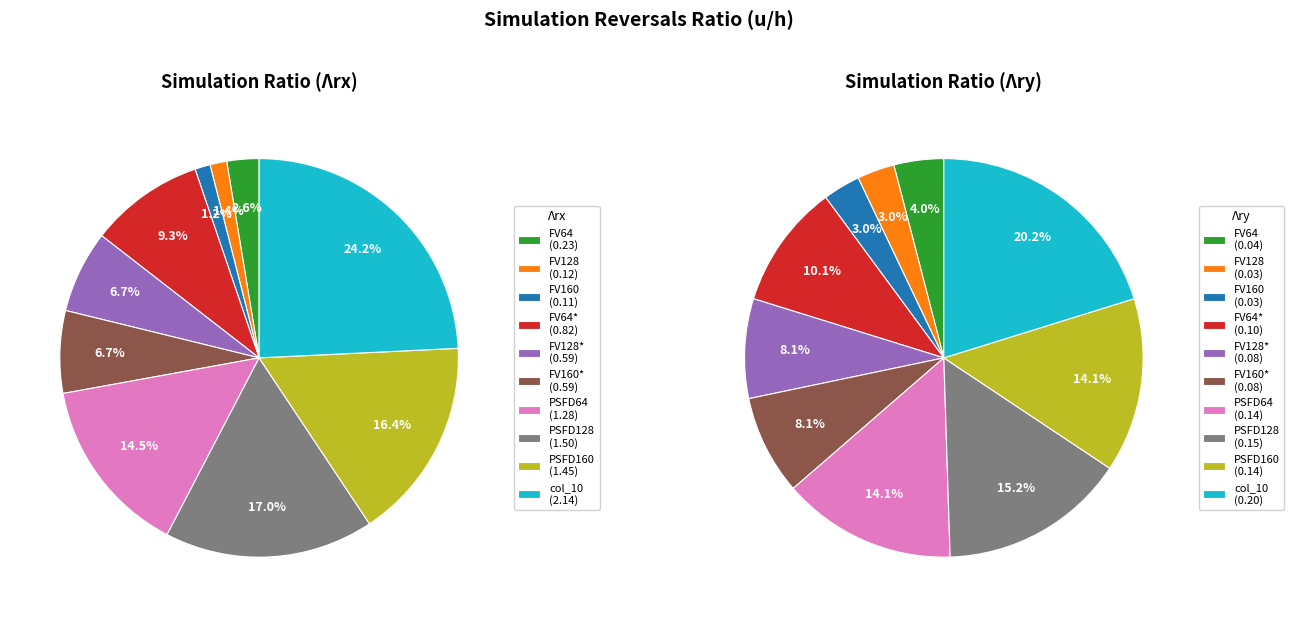

Count the number of slices in the pie.

10